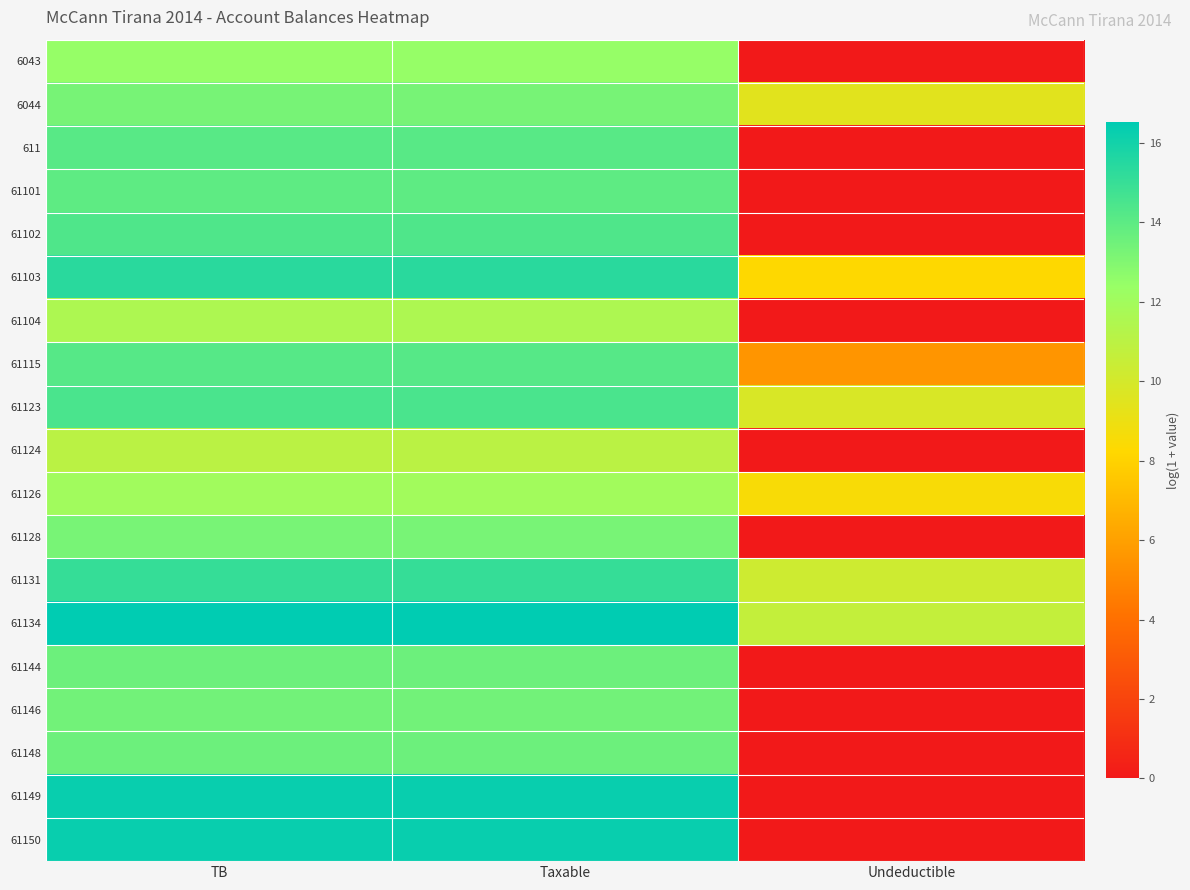

What is the difference between the highest and lowest values at Undeductible?

10.7